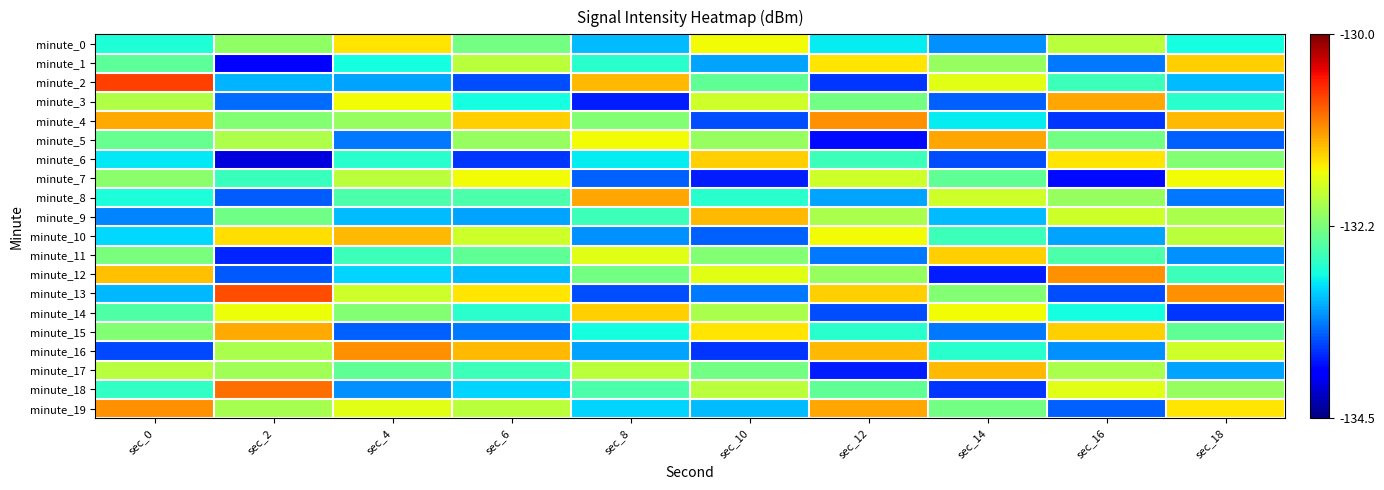

Reading left to right, list all the values displayed in this chart.

minute_0: sec_0=1.8	sec_2=2.4	sec_4=3.0	sec_6=2.2	sec_8=1.4	sec_10=2.9	sec_12=1.6	sec_14=1.2	sec_16=2.6	sec_18=1.7
minute_1: sec_0=2.1	sec_2=0.5	sec_4=1.7	sec_6=2.6	sec_8=1.8	sec_10=1.3	sec_12=3.0	sec_14=2.4	sec_16=1.1	sec_18=3.1
minute_2: sec_0=3.8	sec_2=1.4	sec_4=1.3	sec_6=0.9	sec_8=3.2	sec_10=2.1	sec_12=0.8	sec_14=2.8	sec_16=1.9	sec_18=1.4
minute_3: sec_0=2.5	sec_2=1.0	sec_4=2.9	sec_6=1.7	sec_8=0.7	sec_10=2.7	sec_12=2.2	sec_14=1.0	sec_16=3.3	sec_18=1.8
minute_4: sec_0=3.3	sec_2=2.3	sec_4=2.4	sec_6=3.1	sec_8=2.3	sec_10=0.9	sec_12=3.4	sec_14=1.6	sec_16=0.8	sec_18=3.2
minute_5: sec_0=2.1	sec_2=2.5	sec_4=1.1	sec_6=2.4	sec_8=2.9	sec_10=2.4	sec_12=0.6	sec_14=3.3	sec_16=2.2	sec_18=1.0
minute_6: sec_0=1.6	sec_2=0.4	sec_4=1.8	sec_6=0.8	sec_8=1.6	sec_10=3.1	sec_12=1.9	sec_14=0.9	sec_16=3.0	sec_18=2.3
minute_7: sec_0=2.3	sec_2=1.9	sec_4=2.6	sec_6=2.9	sec_8=1.0	sec_10=0.7	sec_12=2.7	sec_14=2.1	sec_16=0.6	sec_18=2.9
minute_8: sec_0=1.7	sec_2=1.0	sec_4=2.0	sec_6=2.0	sec_8=3.3	sec_10=1.8	sec_12=1.3	sec_14=2.7	sec_16=2.4	sec_18=1.1
minute_9: sec_0=1.1	sec_2=2.2	sec_4=1.4	sec_6=1.3	sec_8=1.9	sec_10=3.2	sec_12=2.5	sec_14=1.4	sec_16=2.7	sec_18=2.5
minute_10: sec_0=1.5	sec_2=3.0	sec_4=3.2	sec_6=2.7	sec_8=1.2	sec_10=1.0	sec_12=2.9	sec_14=1.9	sec_16=1.3	sec_18=2.6
minute_11: sec_0=2.2	sec_2=0.7	sec_4=1.9	sec_6=2.1	sec_8=2.8	sec_10=2.3	sec_12=1.1	sec_14=3.1	sec_16=2.0	sec_18=1.2
minute_12: sec_0=3.2	sec_2=1.0	sec_4=1.5	sec_6=1.4	sec_8=2.2	sec_10=2.8	sec_12=2.4	sec_14=0.7	sec_16=3.4	sec_18=1.9
minute_13: sec_0=1.4	sec_2=3.7	sec_4=2.7	sec_6=3.0	sec_8=0.9	sec_10=1.1	sec_12=3.1	sec_14=2.3	sec_16=0.9	sec_18=3.4
minute_14: sec_0=2.0	sec_2=2.9	sec_4=2.3	sec_6=1.8	sec_8=3.1	sec_10=2.5	sec_12=0.9	sec_14=2.9	sec_16=1.7	sec_18=0.8
minute_15: sec_0=2.3	sec_2=3.3	sec_4=1.0	sec_6=1.1	sec_8=1.7	sec_10=3.0	sec_12=1.8	sec_14=1.1	sec_16=3.1	sec_18=2.1
minute_16: sec_0=0.9	sec_2=2.5	sec_4=3.4	sec_6=3.2	sec_8=1.3	sec_10=0.8	sec_12=3.2	sec_14=1.8	sec_16=1.2	sec_18=2.7
minute_17: sec_0=2.6	sec_2=2.4	sec_4=2.1	sec_6=1.9	sec_8=2.6	sec_10=2.2	sec_12=0.7	sec_14=3.2	sec_16=2.5	sec_18=1.3
minute_18: sec_0=1.9	sec_2=3.6	sec_4=1.2	sec_6=1.5	sec_8=2.0	sec_10=2.6	sec_12=2.1	sec_14=0.8	sec_16=2.8	sec_18=2.4
minute_19: sec_0=3.4	sec_2=2.5	sec_4=2.8	sec_6=2.6	sec_8=1.5	sec_10=1.4	sec_12=3.3	sec_14=2.2	sec_16=1.0	sec_18=3.0